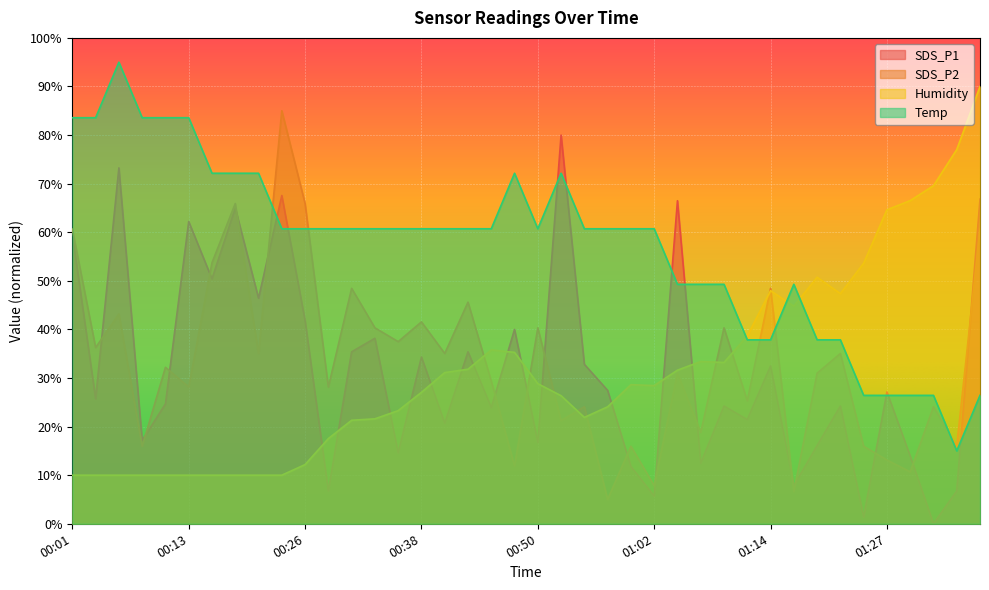

How many values in the SDS_P2 series exceed 32?

20